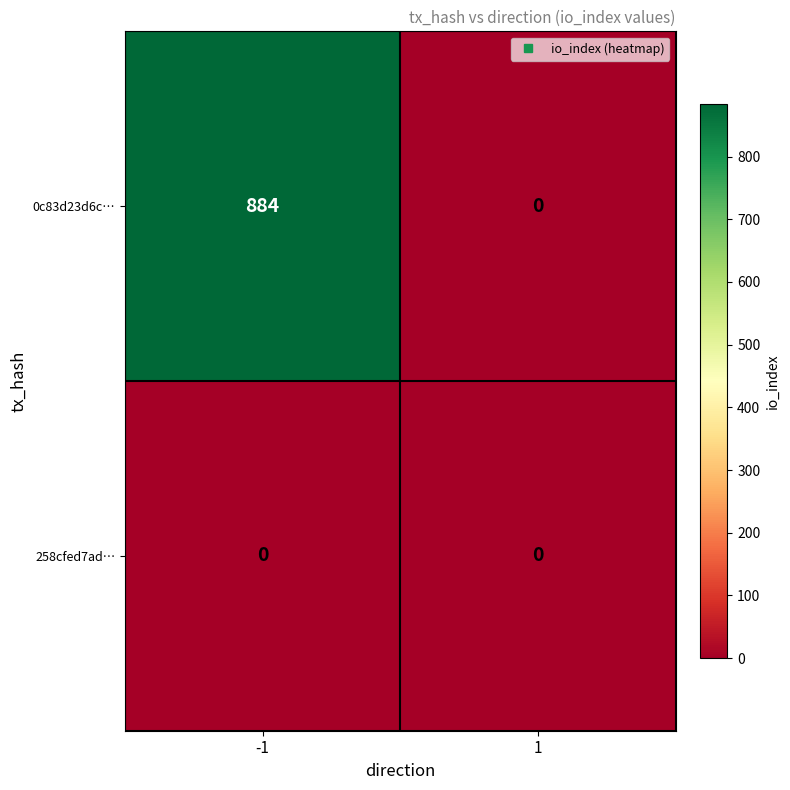

What is the total value across all series at -1?

884